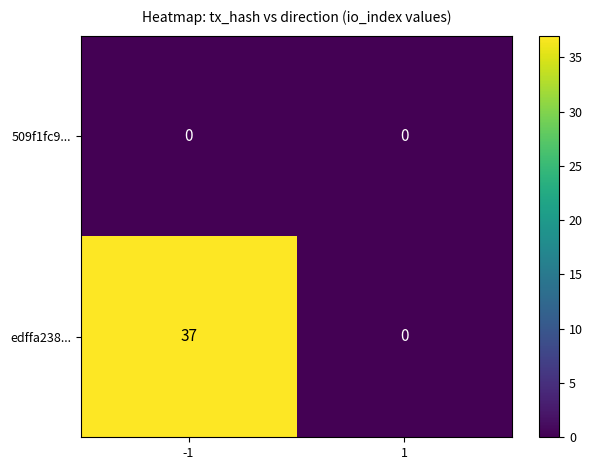

True or false: 509f1fc9... has a value of 0 at 1.

True